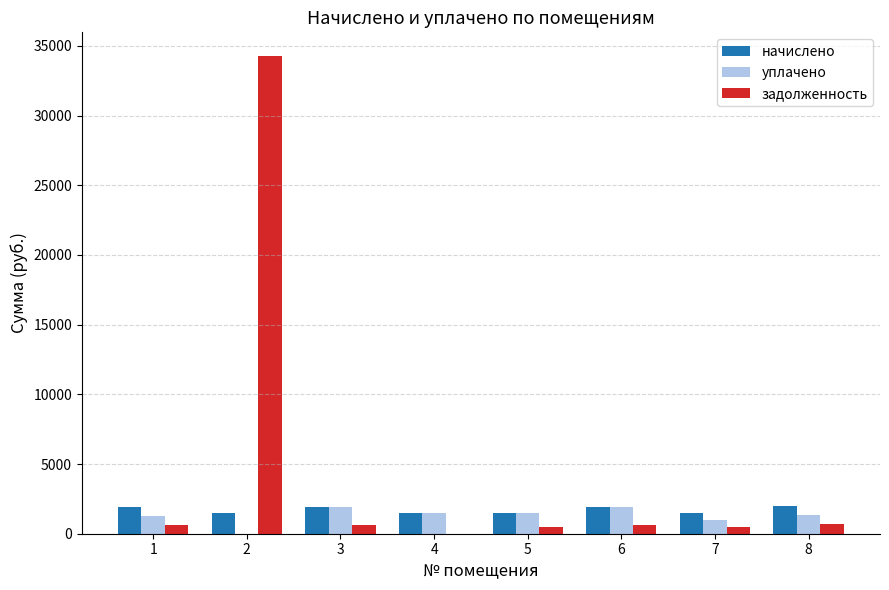

How many values in the задолженность series exceed 645?

4